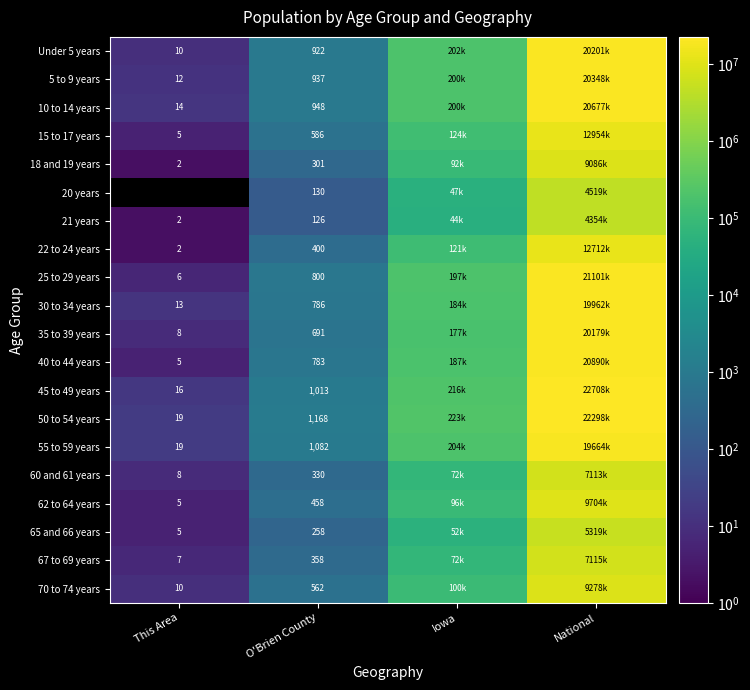

What is the spread (max minus min) of values at O'Brien County?

1042